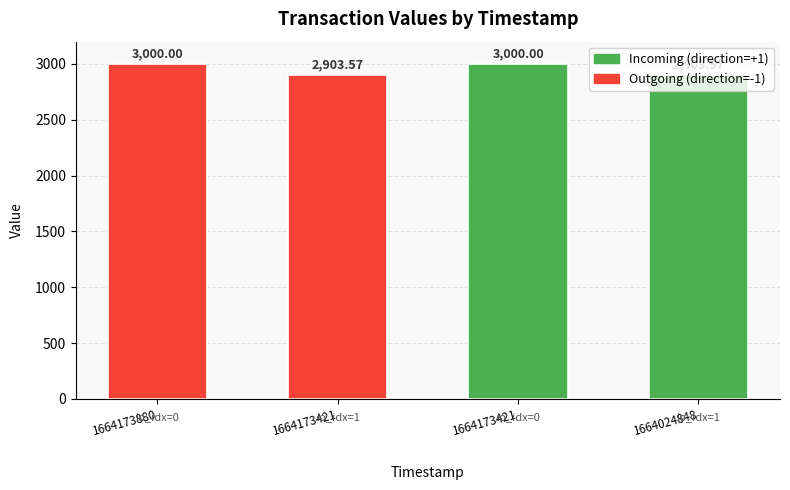

What is the value of the 4th bar from the left?

2903.6